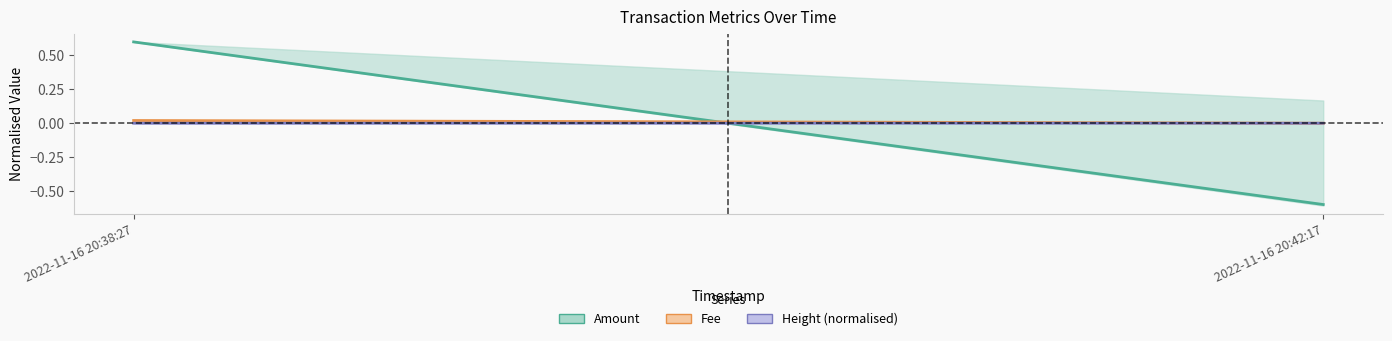

What is the label of the 2nd point from the right?

2022-11-16 20:38:27